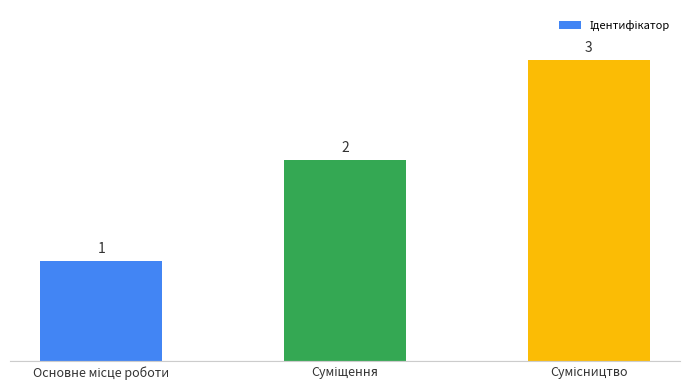

What is the value of the 3rd bar from the left?

3